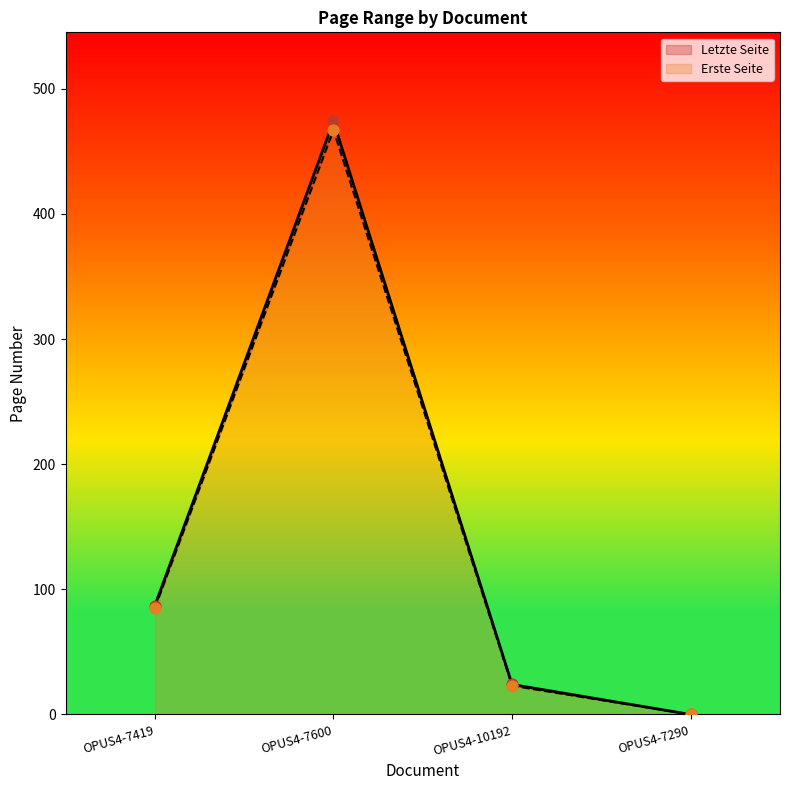

What is the total value across all series at OPUS4-10192?

47